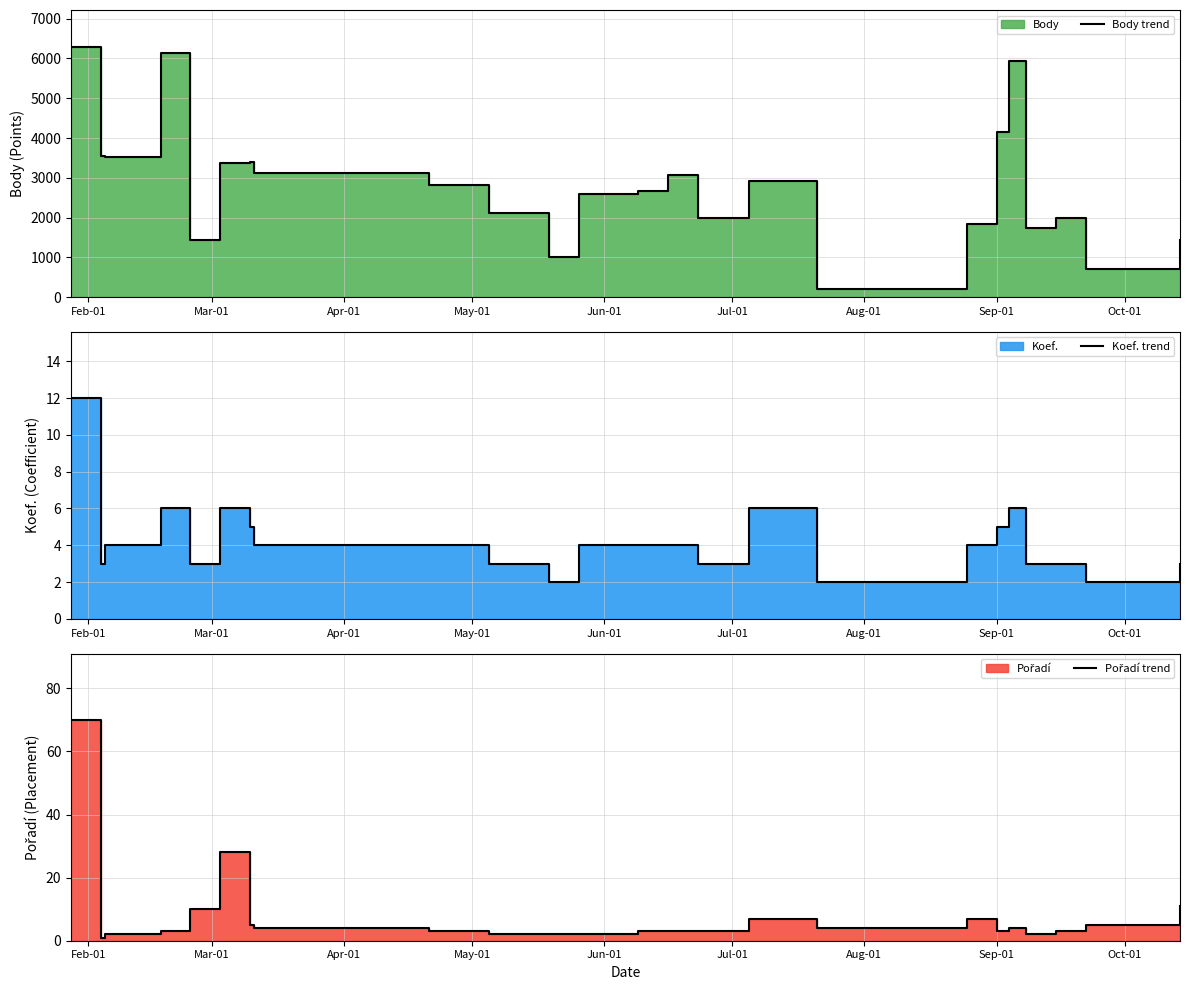

What is the value of the Pořadí trend point at the 18th from the left?

4